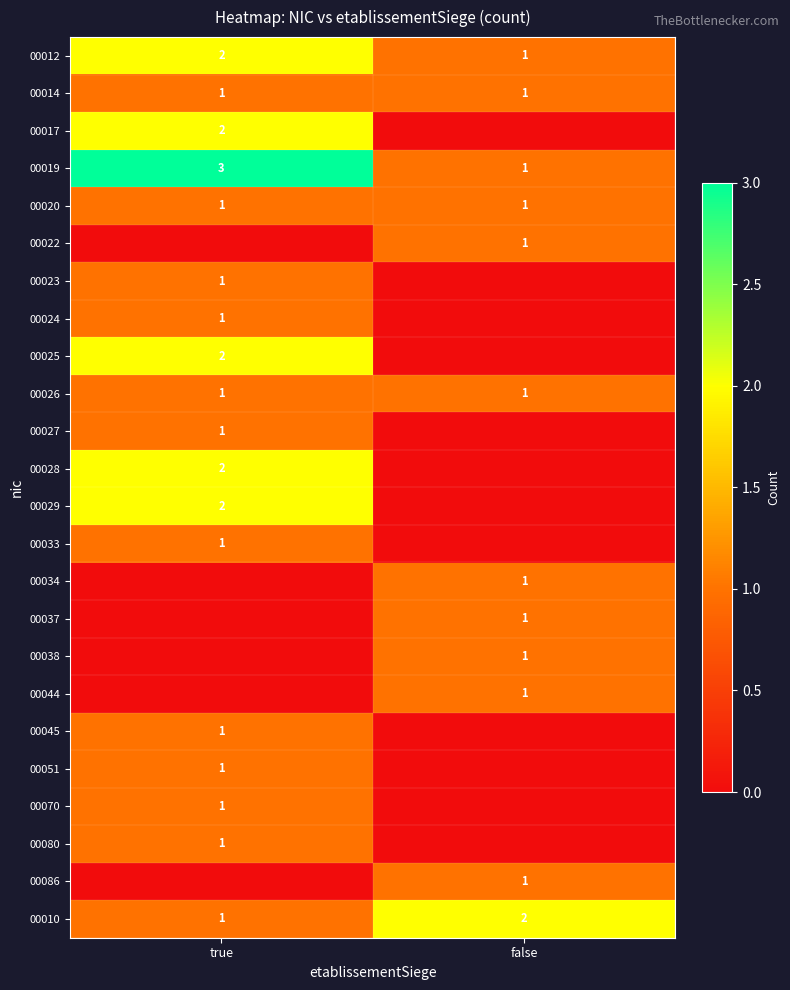

True or false: 00038 has a value of 2 at false.

False